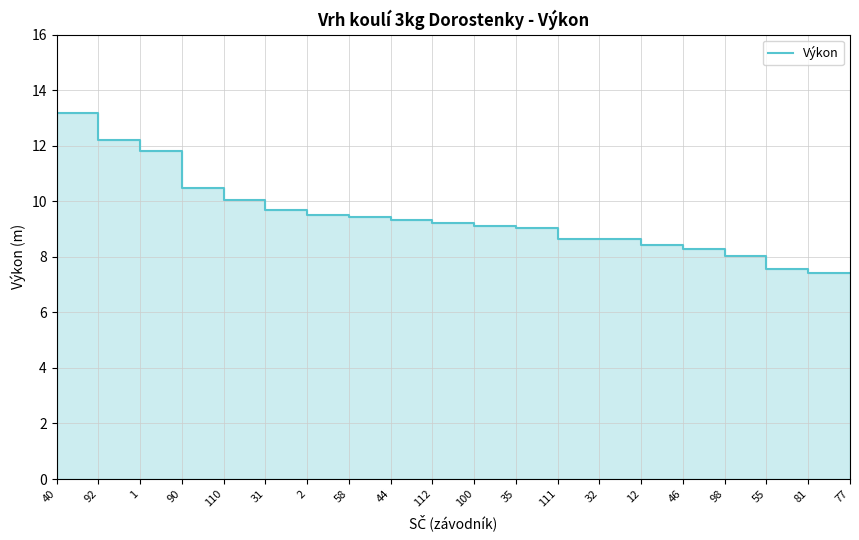

Reading right to left, extract all data points from this chart.

7.4	7.4	7.5	8.0	8.3	8.4	8.7	8.7	9.1	9.1	9.2	9.3	9.4	9.5	9.7	10.1	10.5	11.8	12.2	13.2